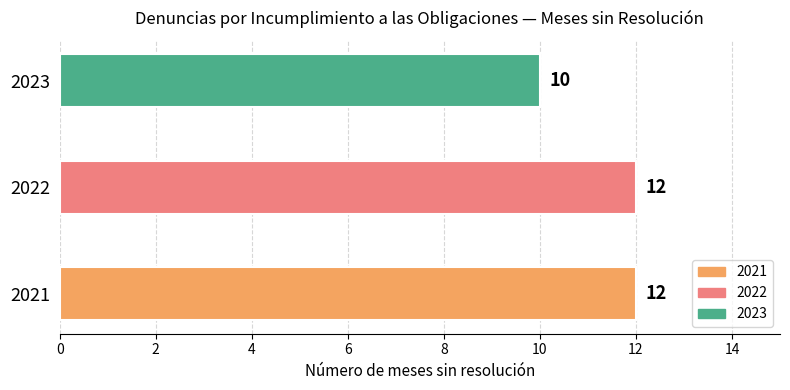

Does the chart contain stacked bars?

No